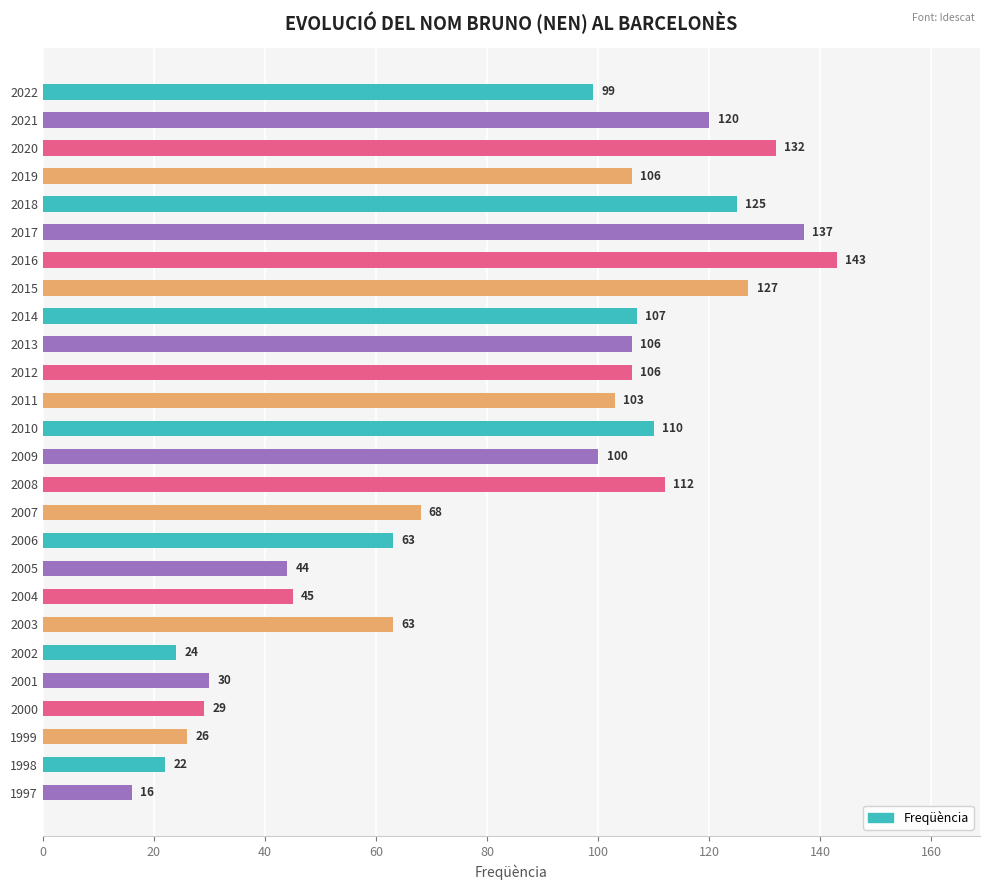

Which has a higher value, 2013 or 2007?

2013